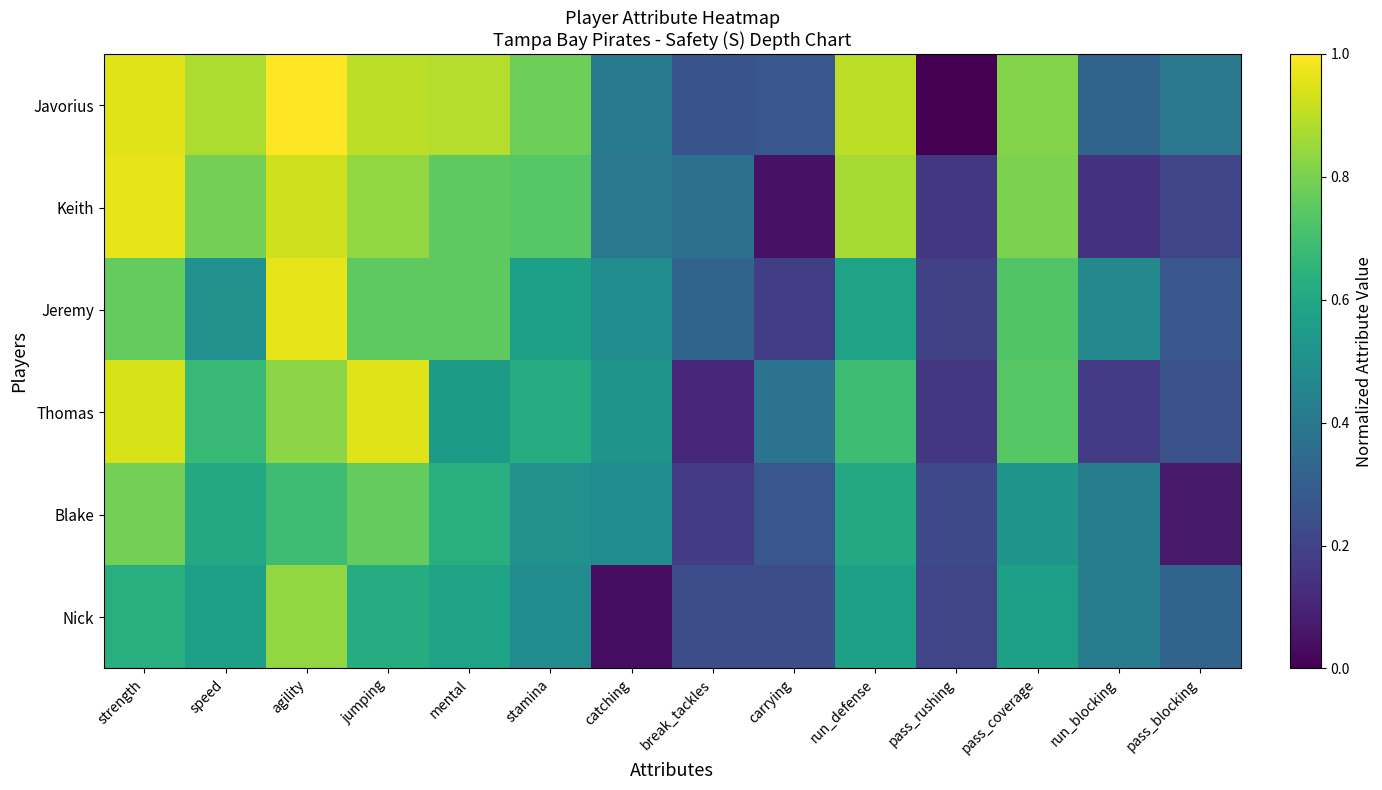

Between strength and speed, which is larger?

strength